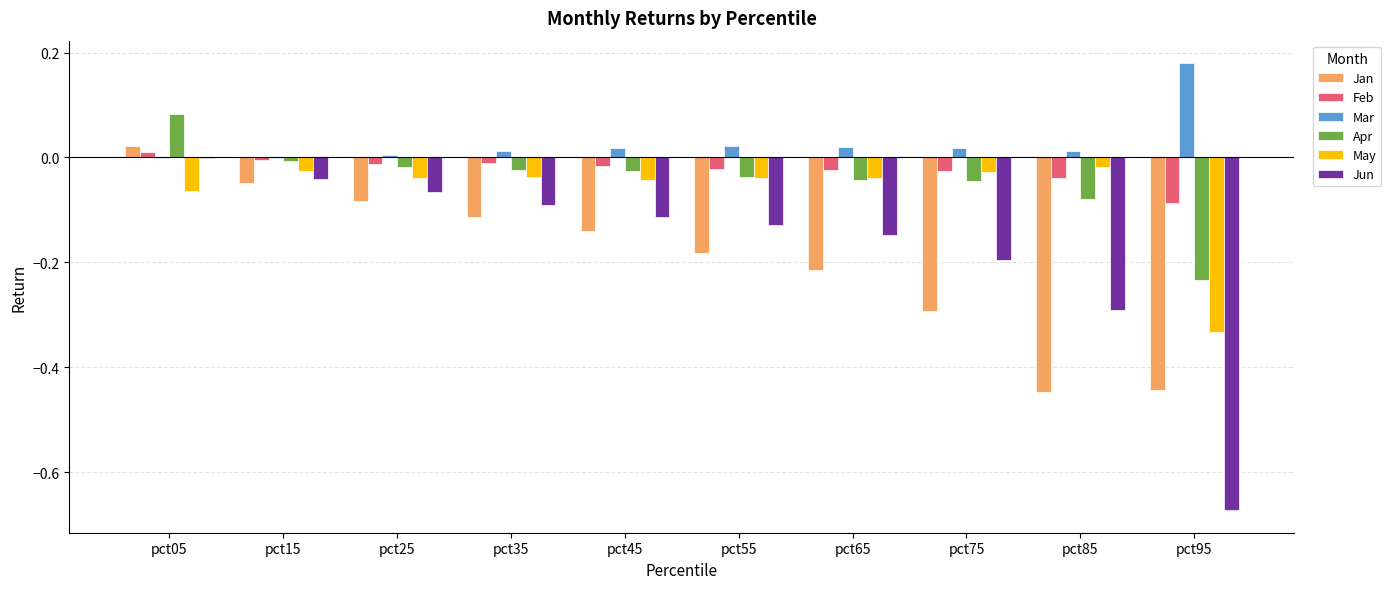

True or false: May has a value of -0.3 at pct95.

True